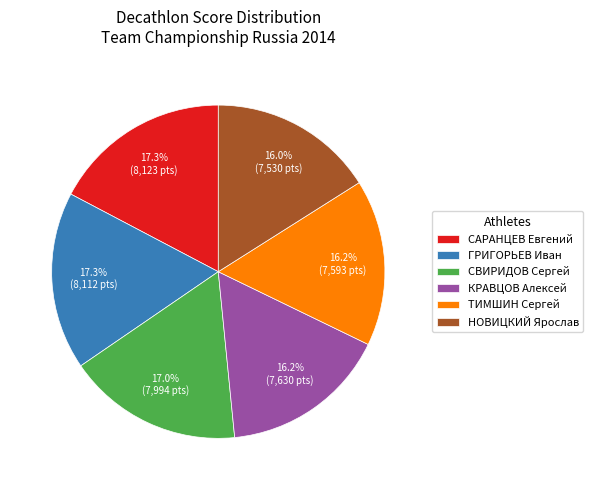

To the nearest percent, what is the difference between the СВИРИДОВ Сергей and ТИМШИН Сергей slice percentages?

1%